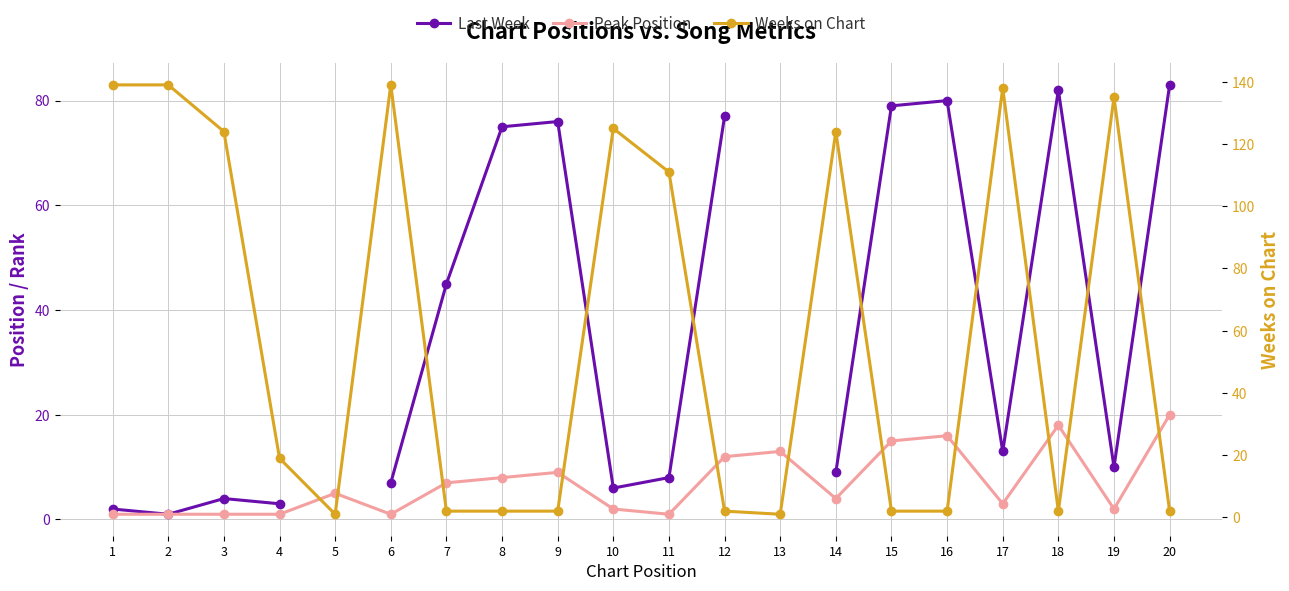

How many data points in Last Week are above 13?

8